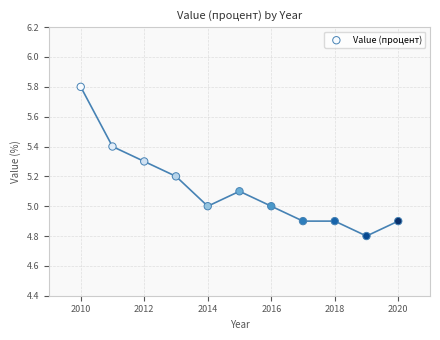

What is the average X value?

2015.0